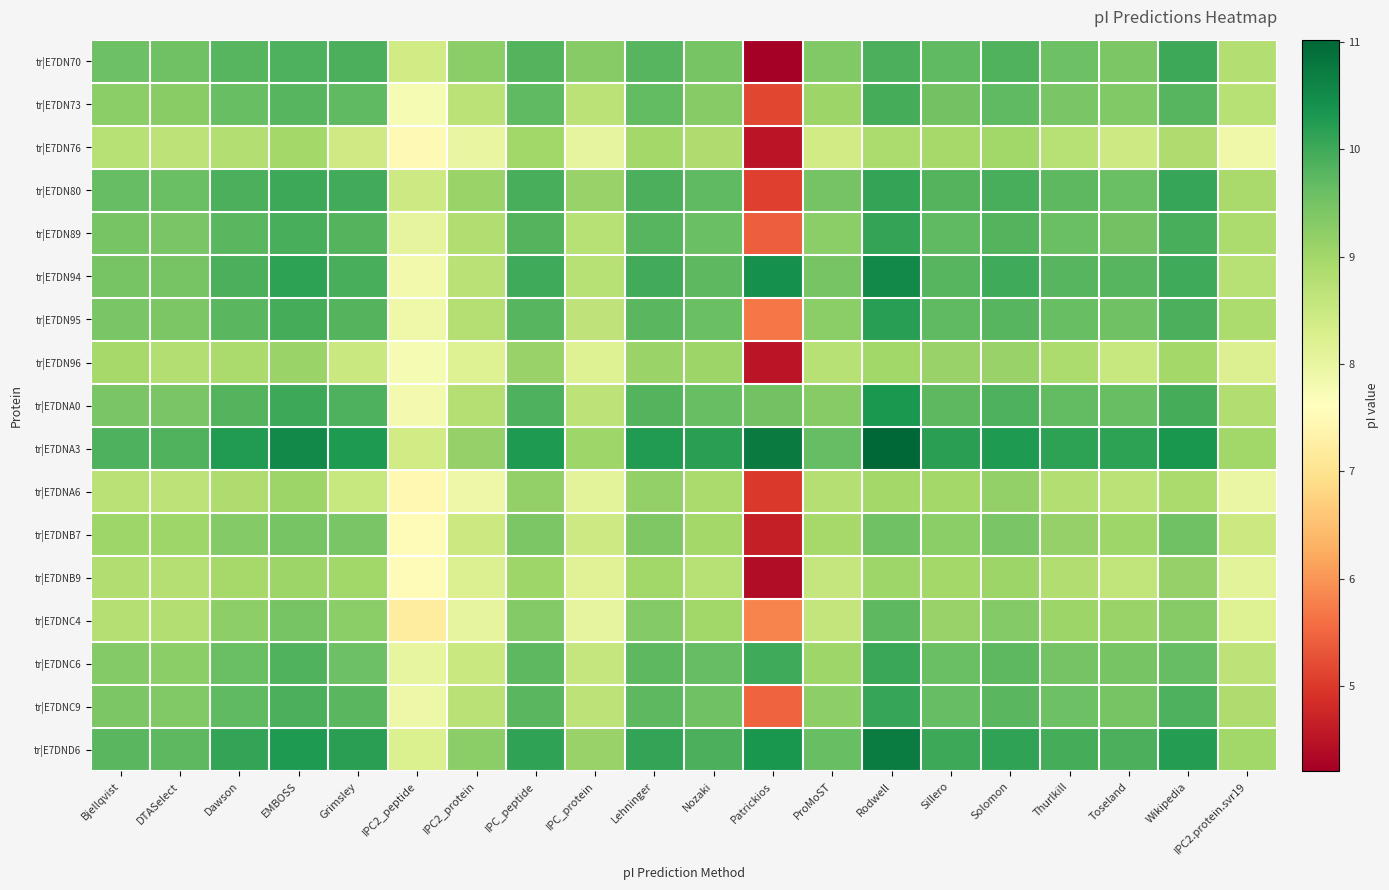

What is the greatest value displayed?

11.0